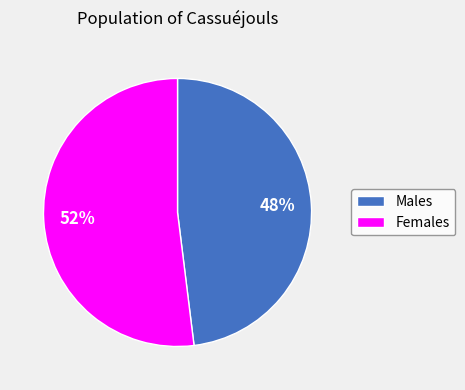

Does any single category account for the majority?

Yes